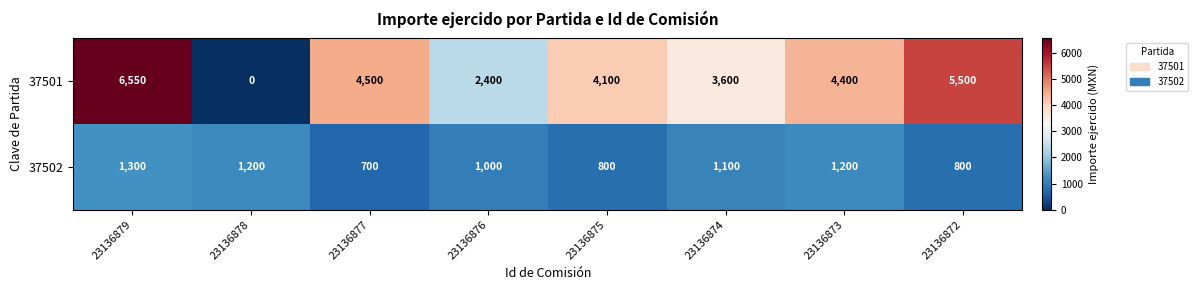

Which series changed the most between 23136878 and 23136873?

37501